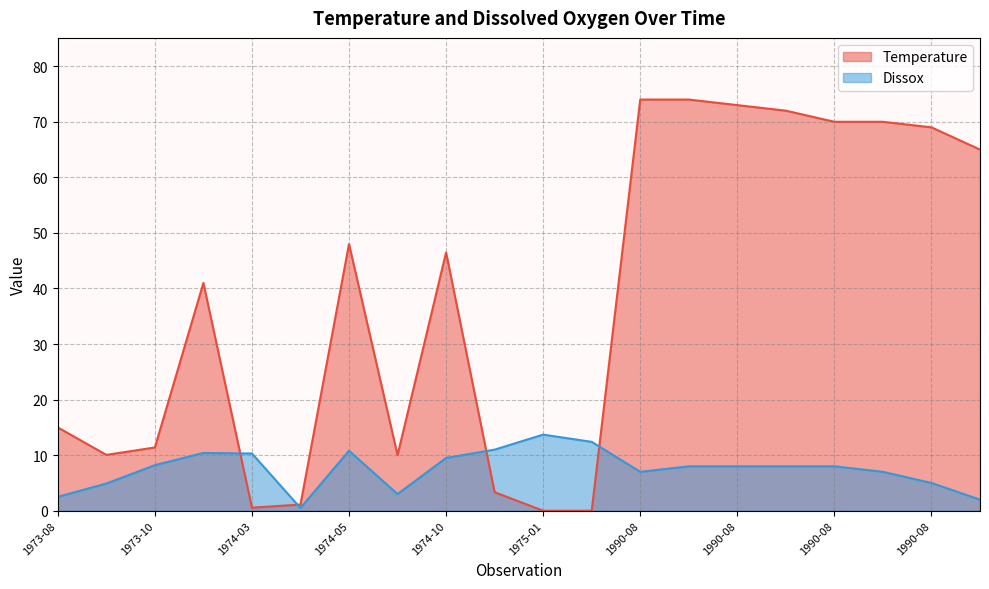

Reading right to left, what are all the values shown in this chart?

Temperature: 65.0	69.0	70.0	70.0	72.0	73.0	74.0	74.0	0.0	0.0	3.3	46.5	10.0	48.0	1.1	0.6	41.0	11.4	10.1	15.0
Dissox: 2.0	5.0	7.0	8.0	8.0	8.0	8.0	7.0	12.4	13.7	11.0	9.5	3.0	10.8	0.5	10.3	10.4	8.2	4.9	2.5